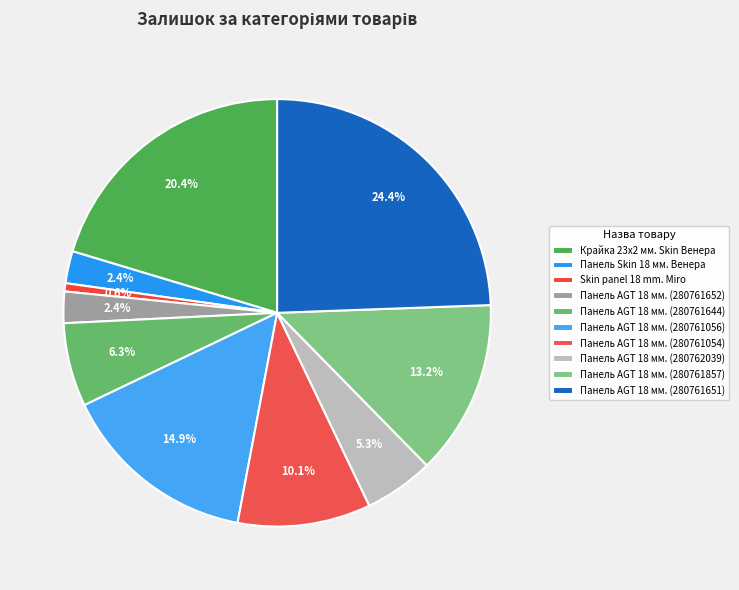

Do Skin panel 18 mm. Miro and Панель AGT 18 мм. (280761054) together represent more than half of the pie?

No